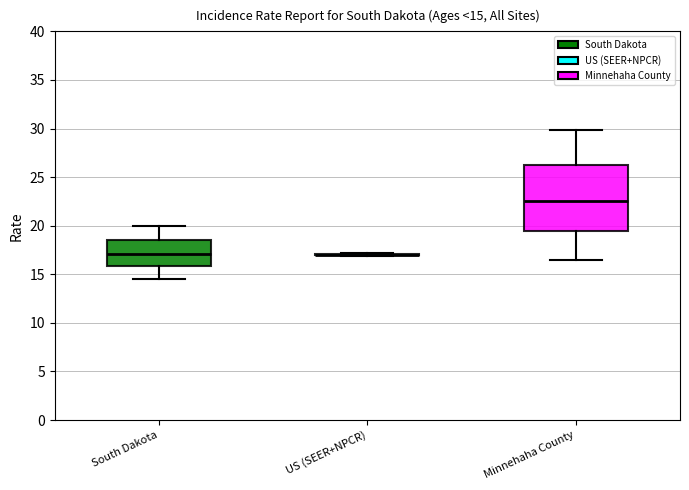

Which box is the tallest, from its lower edge to its upper edge?

Minnehaha County